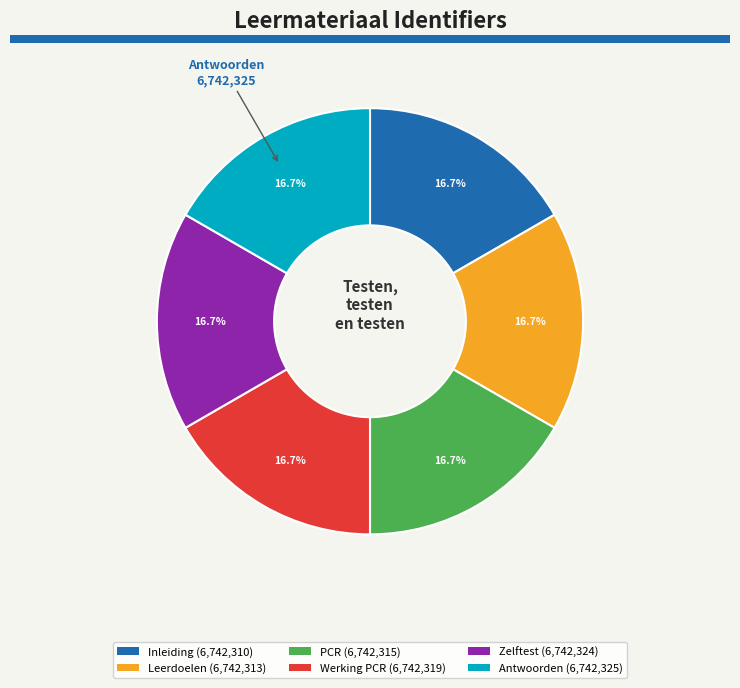

Is there any slice that represents more than half of the pie?

No